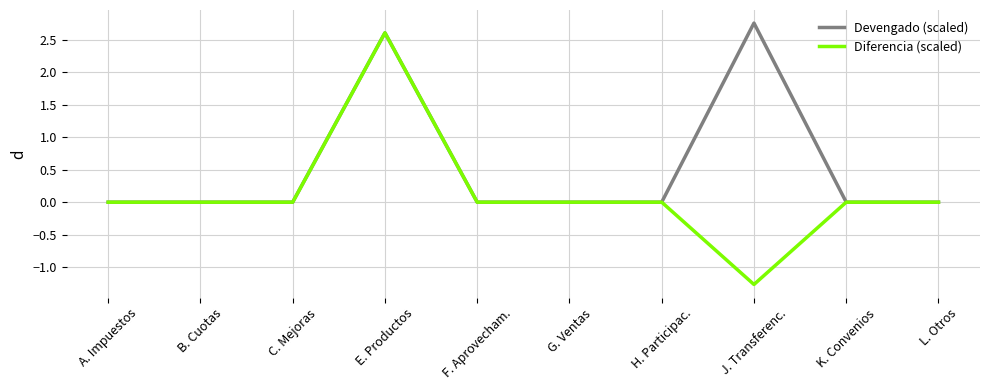

True or false: Devengado (scaled) has more than 1 interior local peaks.

True